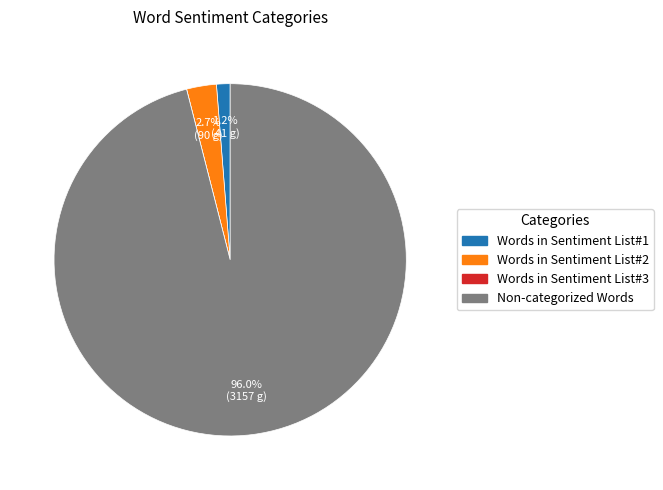

Is the sum of Non-categorized Words and Words in Sentiment List#2 greater than half?

Yes